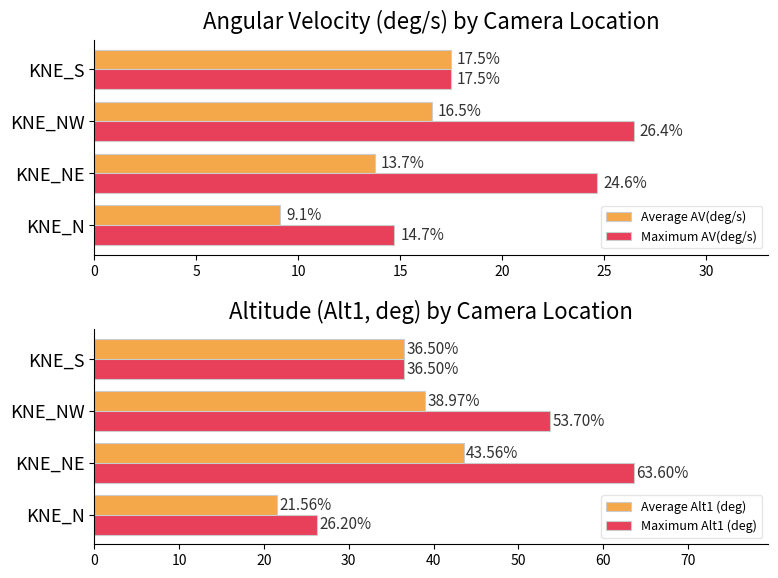

Where is Average Alt1 (deg) nearest to the value 32?

KNE_S